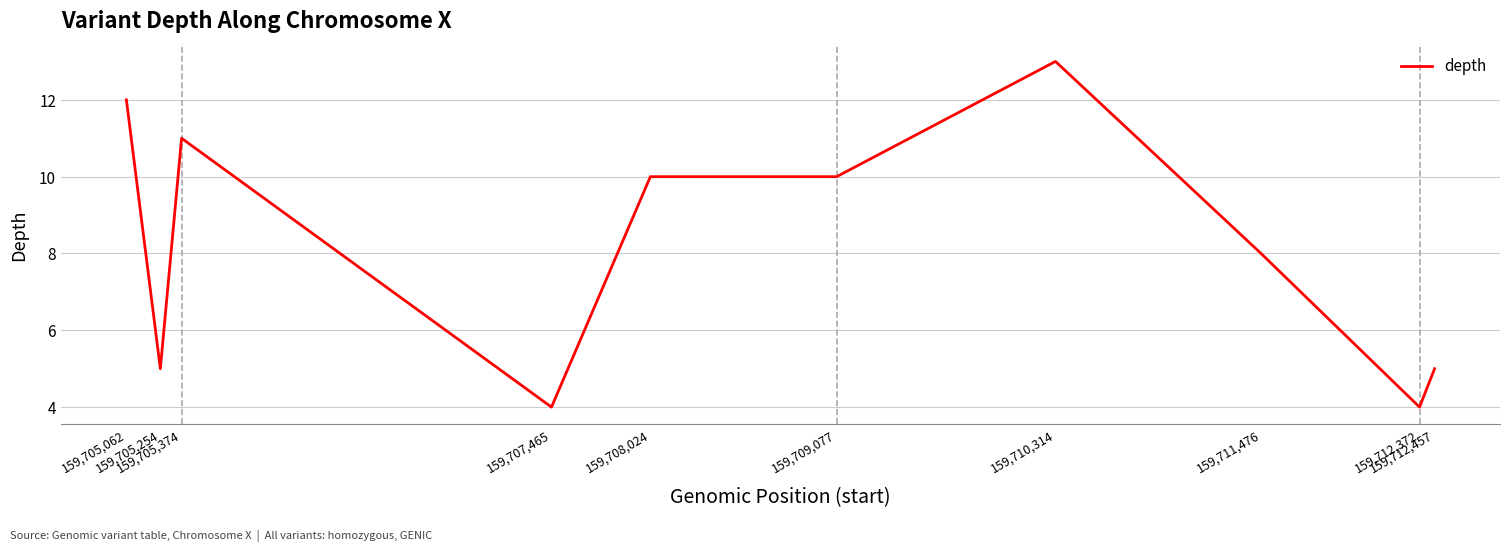

Is it true that the value at 159,705,062 is 17?

False